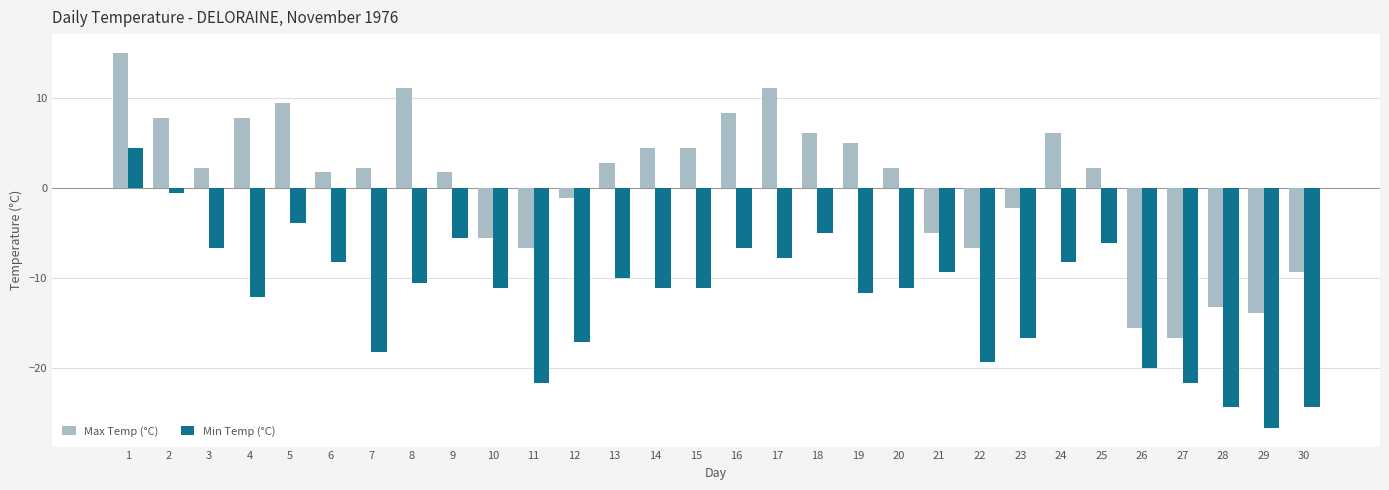

What is the difference between the Min Temp (°C) values at 22 and 4?

7.2